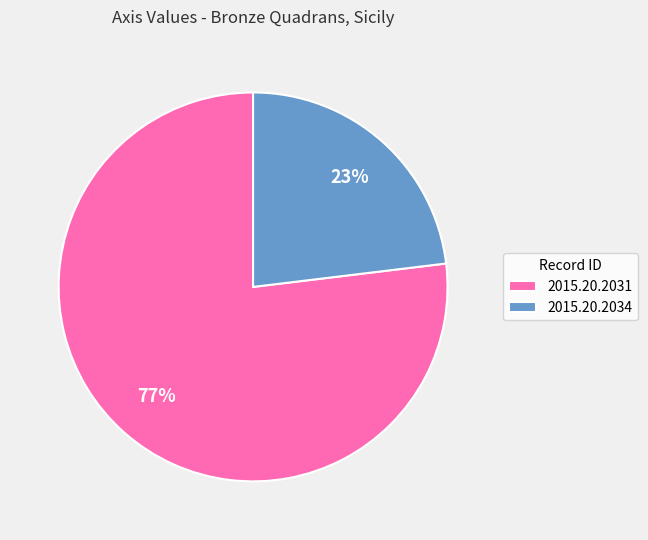

Which slice is the largest?

2015.20.2031